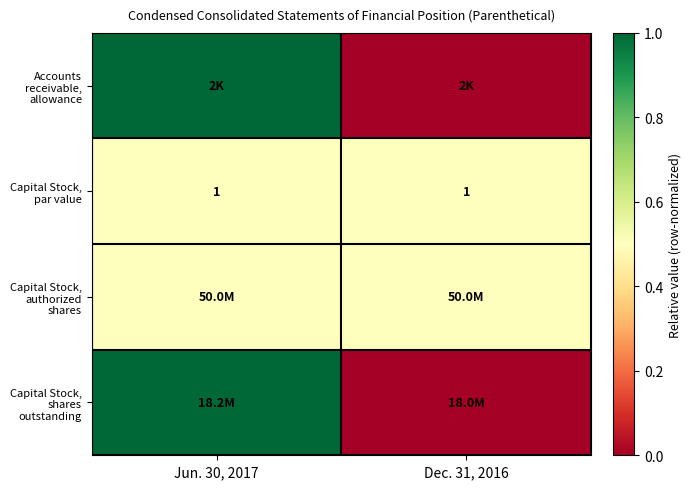

True or false: Capital Stock, par value has a value of 1.0 at Jun. 30, 2017.

True